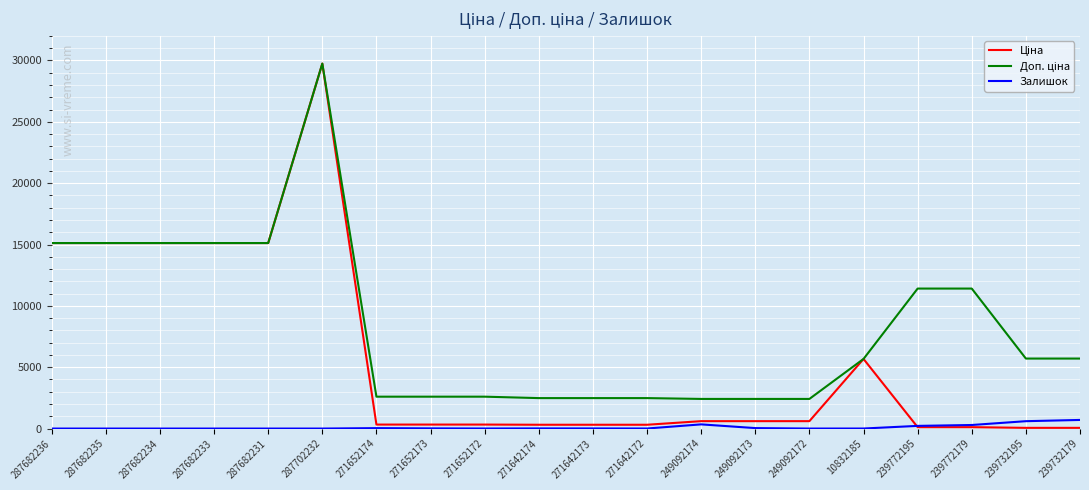

At which category is the sum across all series the highest?

287702232